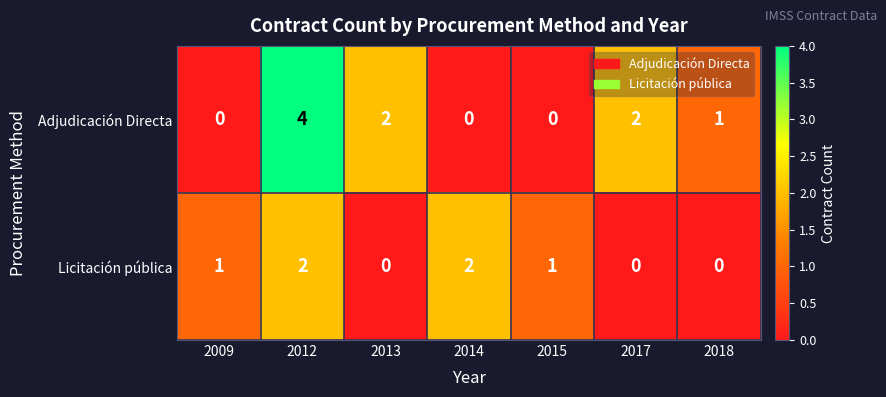

Rank the series at 2015 from lowest to highest value.

Adjudicación Directa, Licitación pública